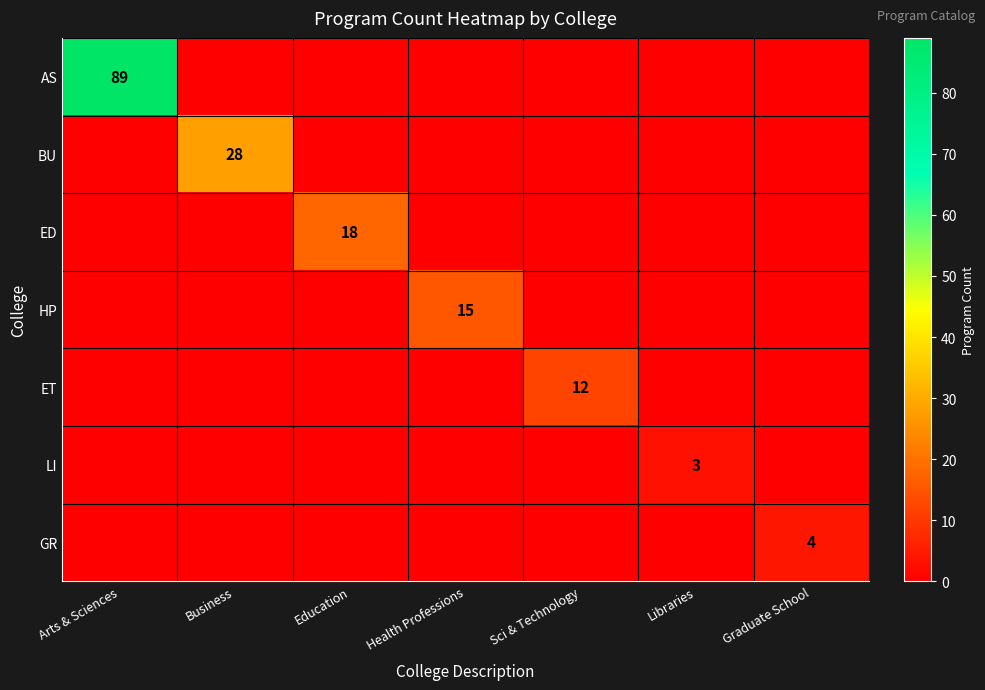

Is the value of GR at Graduate School greater than the value of BU at Business?

No